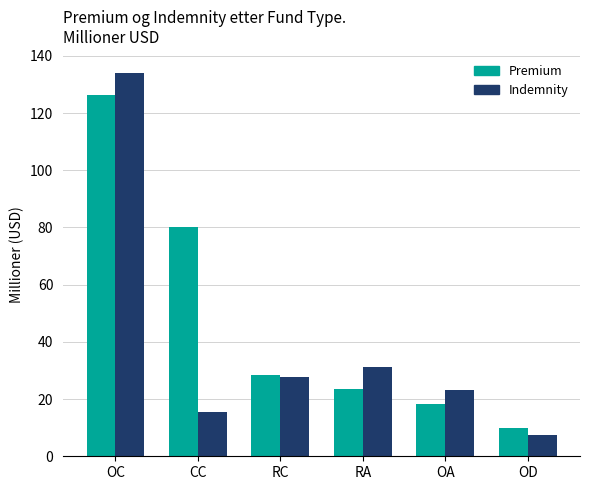

How many bars are there in each group?

2